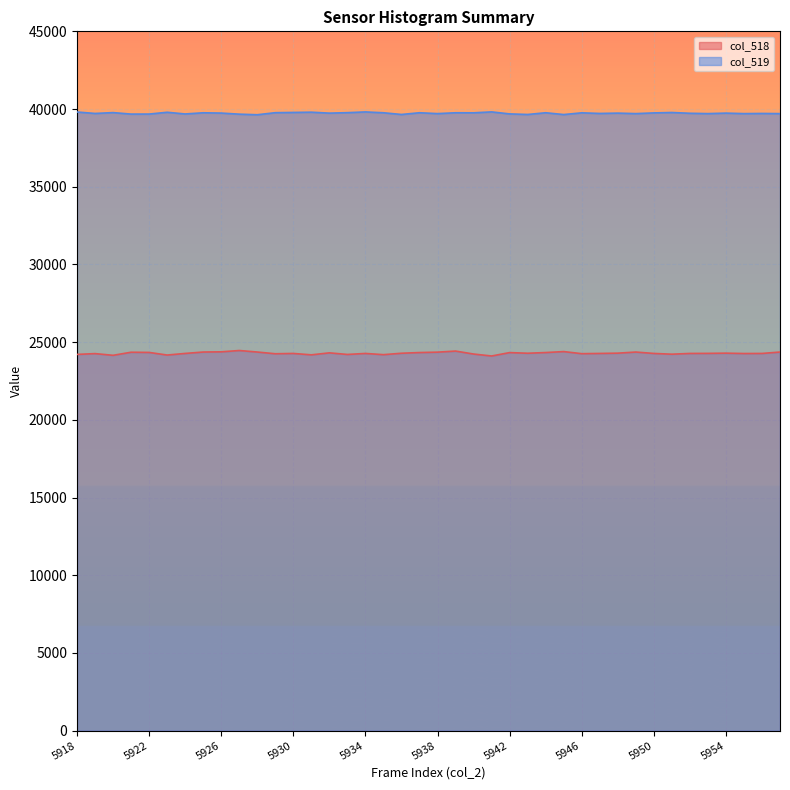

What is the total value across all series at 5944?

64091